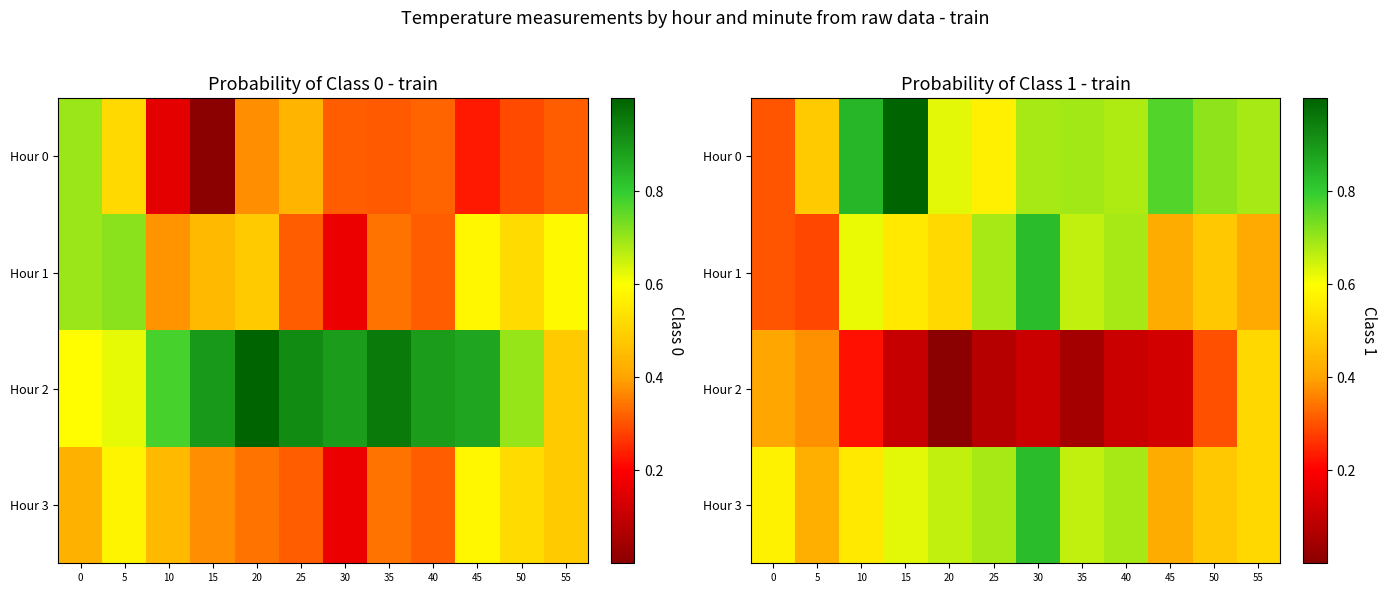

At which label does Hour 3 reach its peak?

30